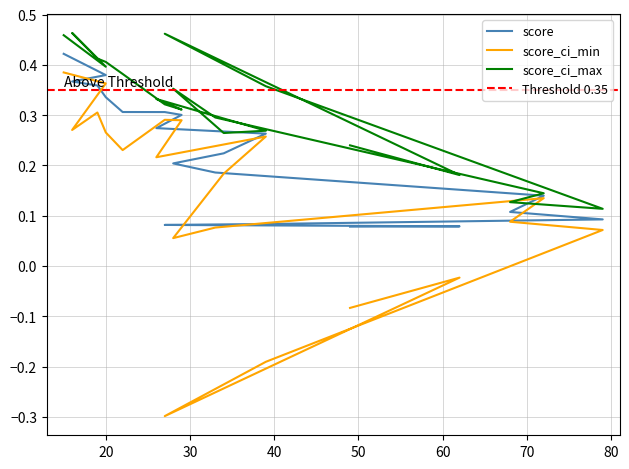

At which category is the sum across all series the highest?

15